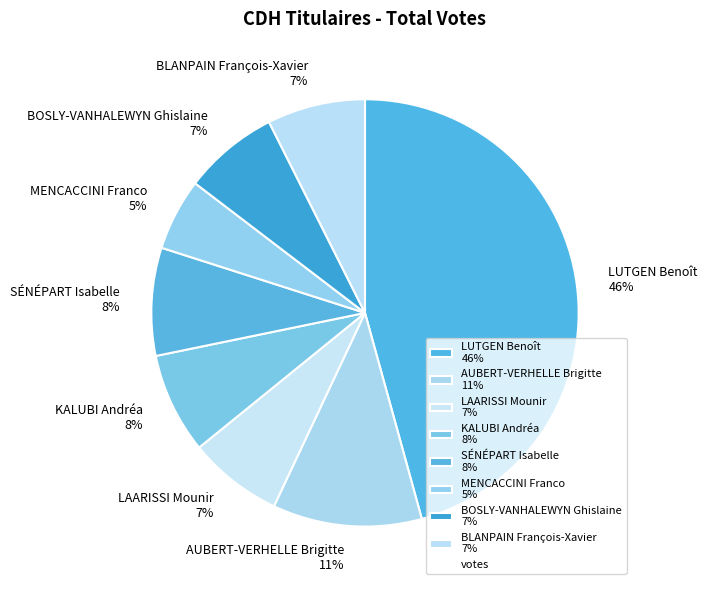

Is it true that BLANPAIN François-Xavier is 1% of the pie?

False